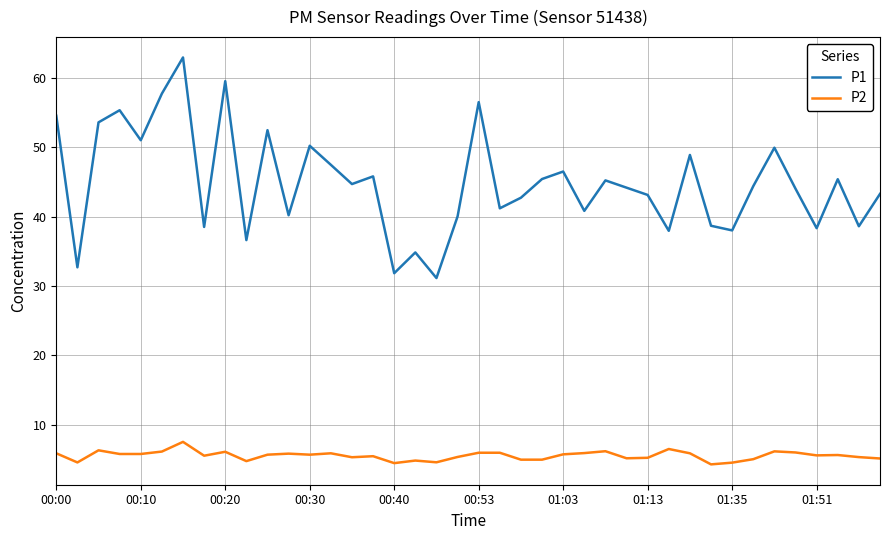

Rank the series by their maximum value, from highest to lowest.

P1, P2